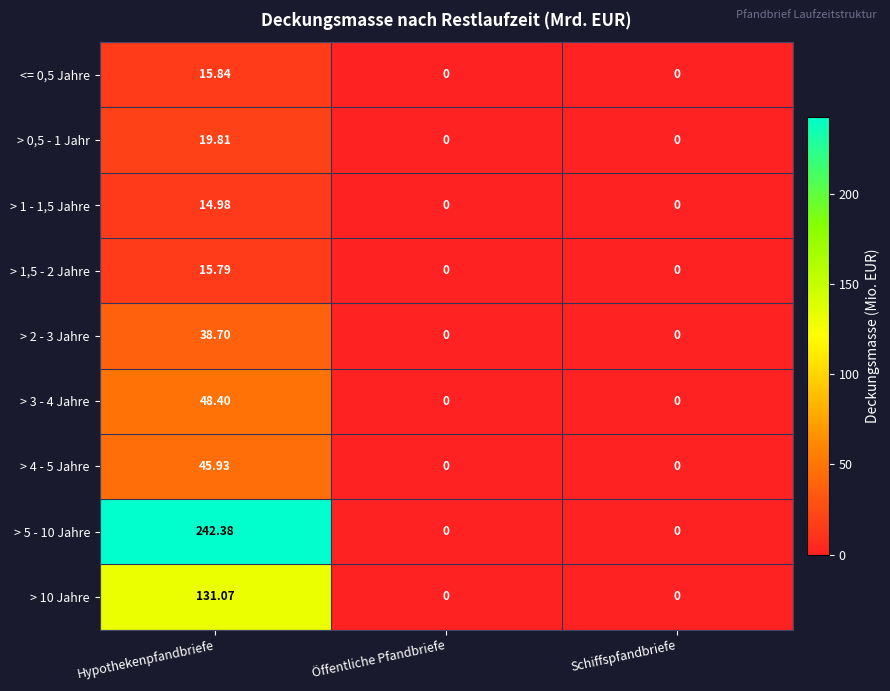

Which label corresponds to the largest value in the chart?

Hypothekenpfandbriefe